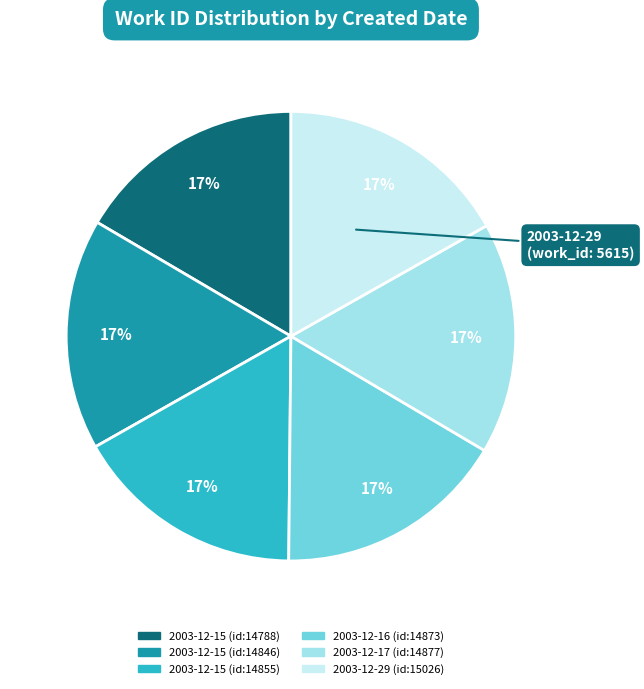

To the nearest percent, what portion does 2003-12-15 (id:14855) represent?

17%